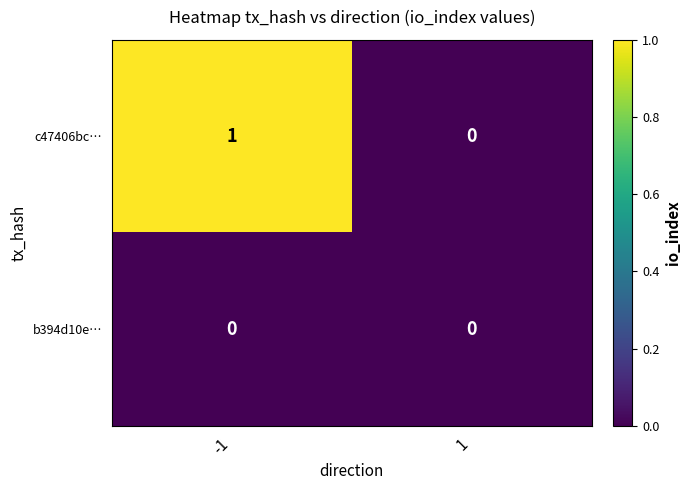

The c47406bc… series shows 1 at -1. True or false?

True